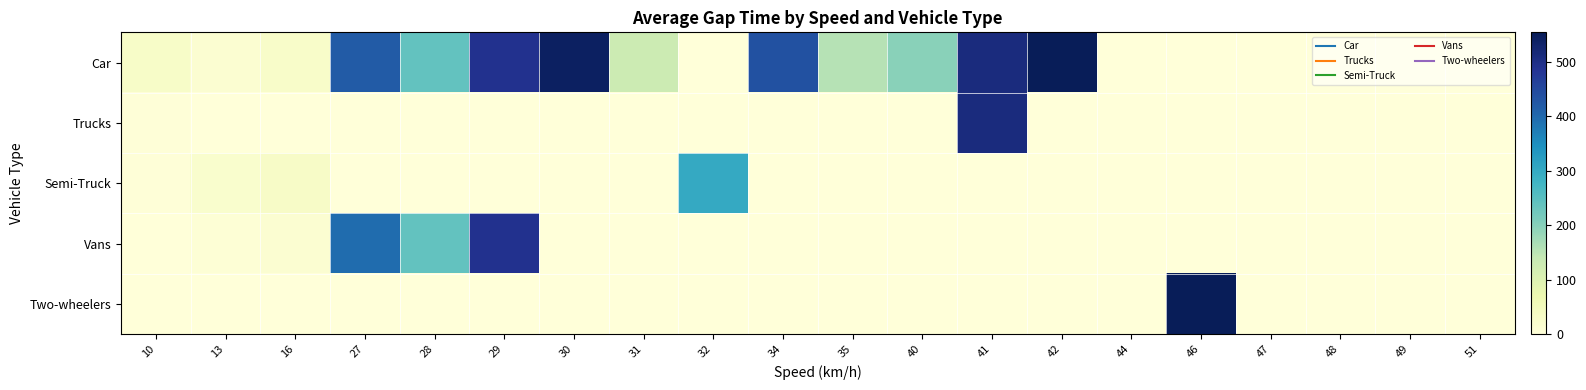

Which series has the largest total across all categories?

Car